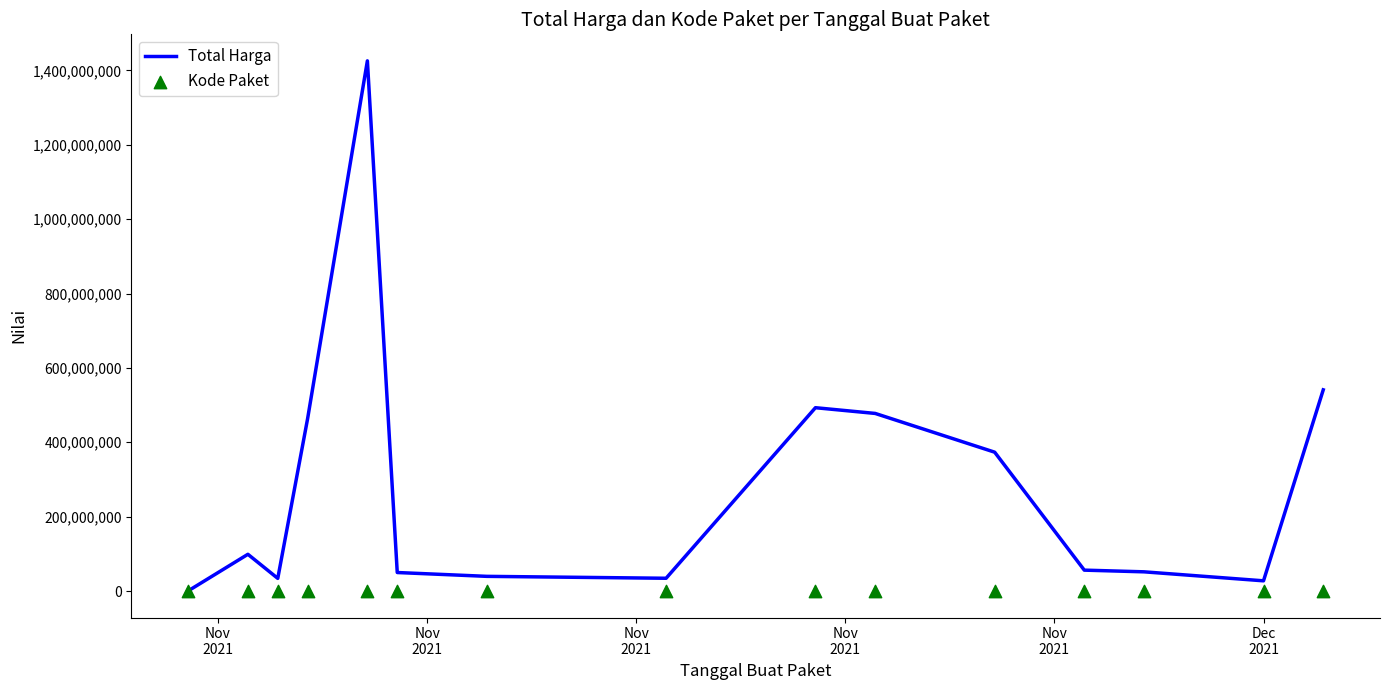

Which series has the largest total across all categories?

Total Harga